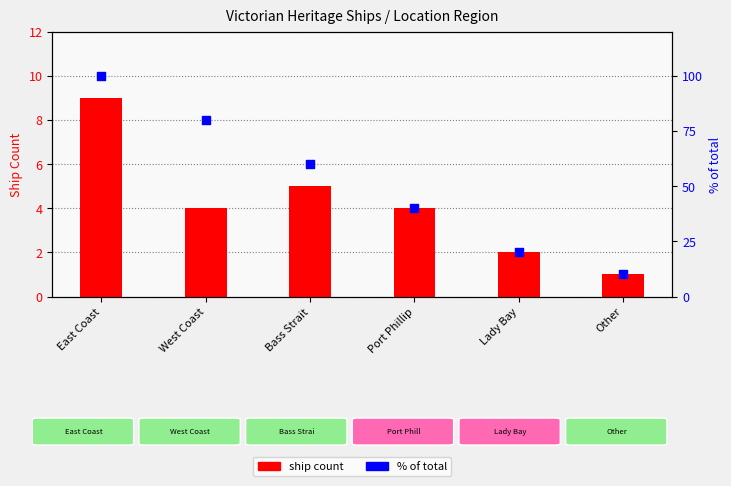

Is the value of % of total at East Coast greater than the value of ship count at Port Phillip?

Yes